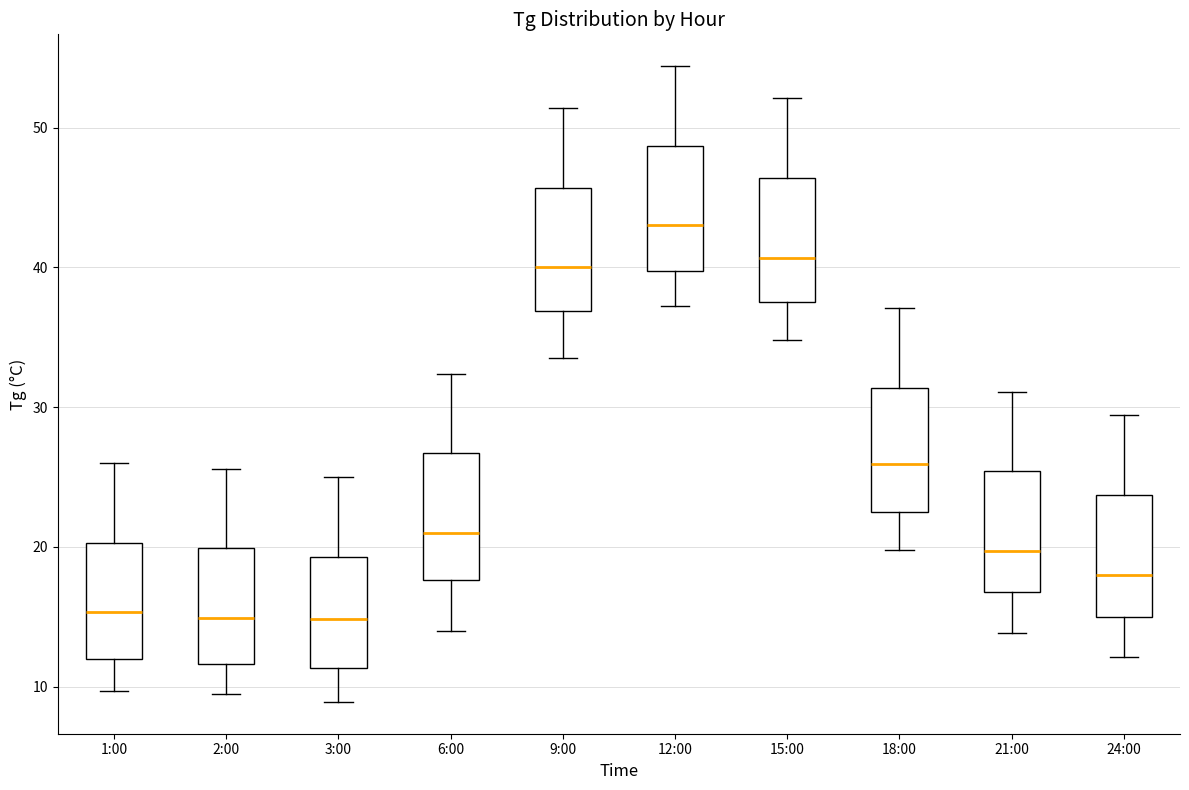

Reading left to right, transcribe this box plot: for each box, give where its median line is, the range the box spans, and where its two whiskers end, as read against the y-axis. The values are not printed on the chart, so give them approximately, as read against the axis.

1:00: median 15, box 12 to 20, whiskers 10 to 26
2:00: median 15, box 12 to 20, whiskers 10 to 26
3:00: median 15, box 11 to 19, whiskers 9 to 25
6:00: median 21, box 18 to 27, whiskers 14 to 32
9:00: median 40, box 37 to 46, whiskers 34 to 51
12:00: median 43, box 40 to 49, whiskers 37 to 54
15:00: median 41, box 38 to 46, whiskers 35 to 52
18:00: median 26, box 23 to 31, whiskers 20 to 37
21:00: median 20, box 17 to 25, whiskers 14 to 31
24:00: median 18, box 15 to 24, whiskers 12 to 29